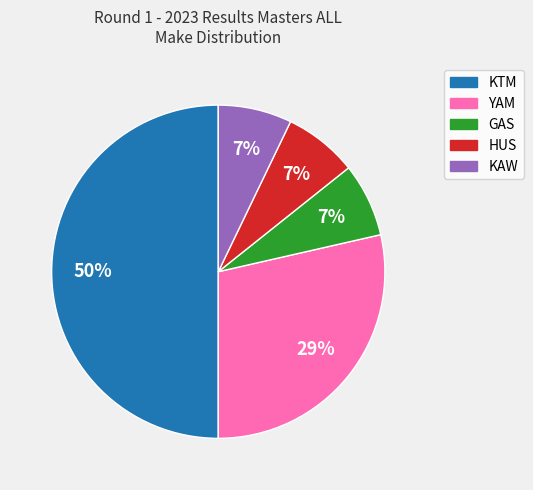

Count the number of slices in the pie.

5